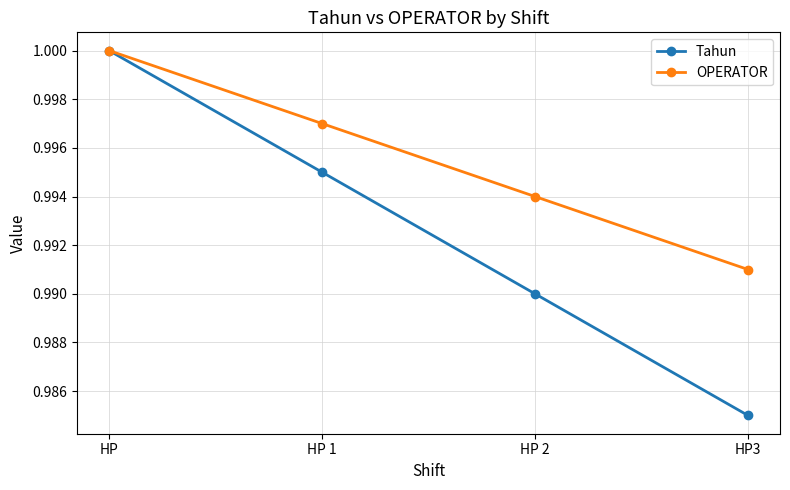

At which category does the chart reach its minimum across all series?

HP3